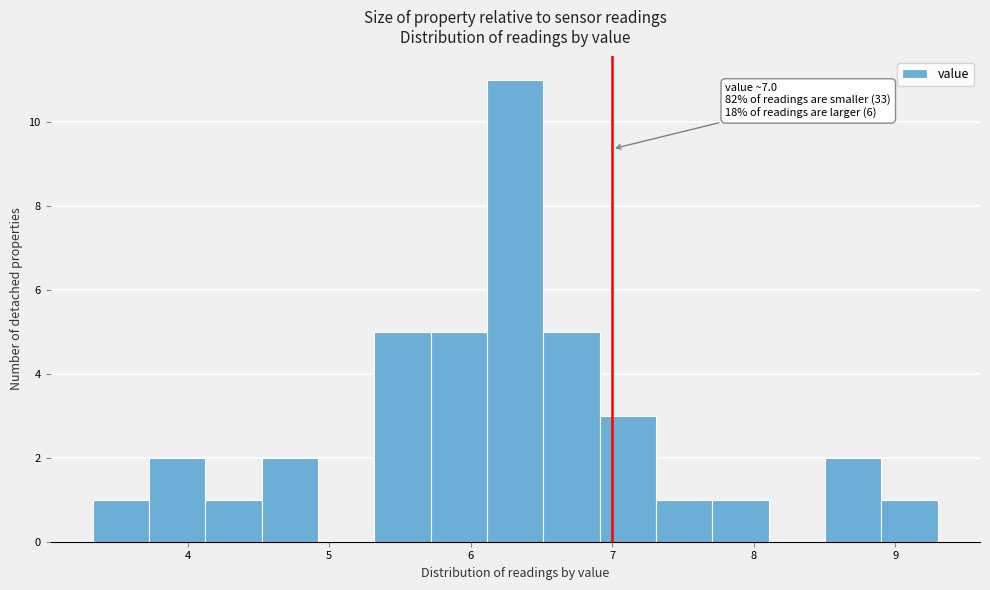

Around what value on the x-axis is the tallest bar? Give the approximate position of its centre, as read against the axis.

6.3